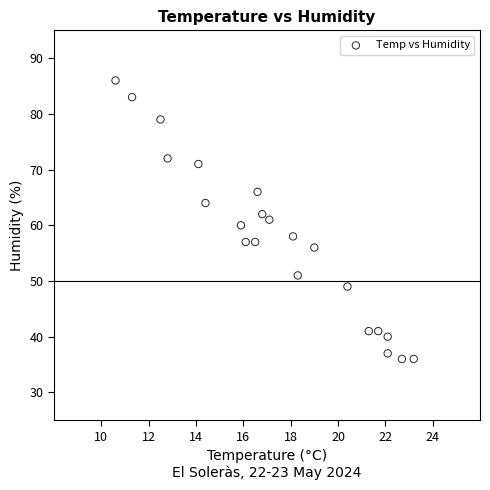

What is the range of Y values (max minus min)?

50